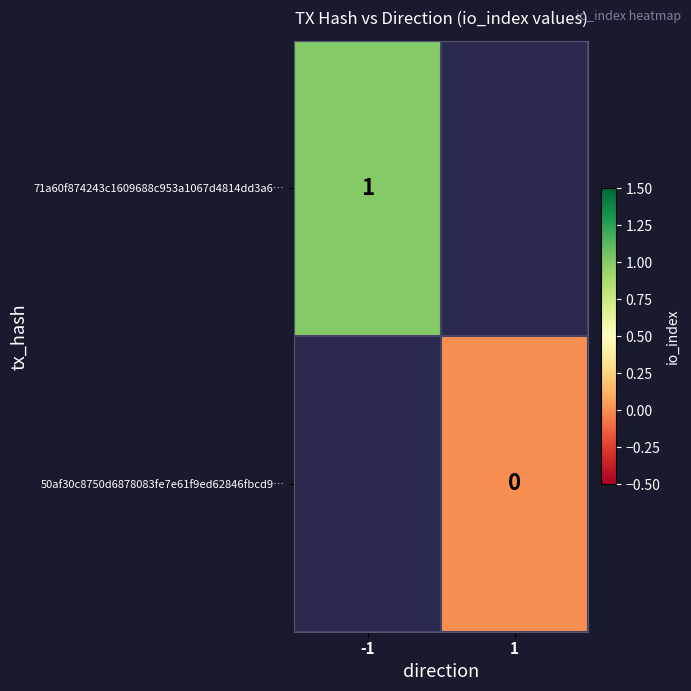

How many positive values does the 71a60f874243c1609688c953a1067d4814dd3a6… series have?

1